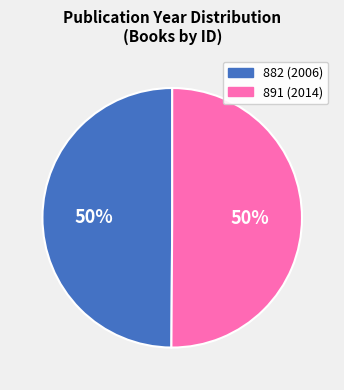

Is the sum of 882 (2006) and 891 (2014) greater than half?

Yes